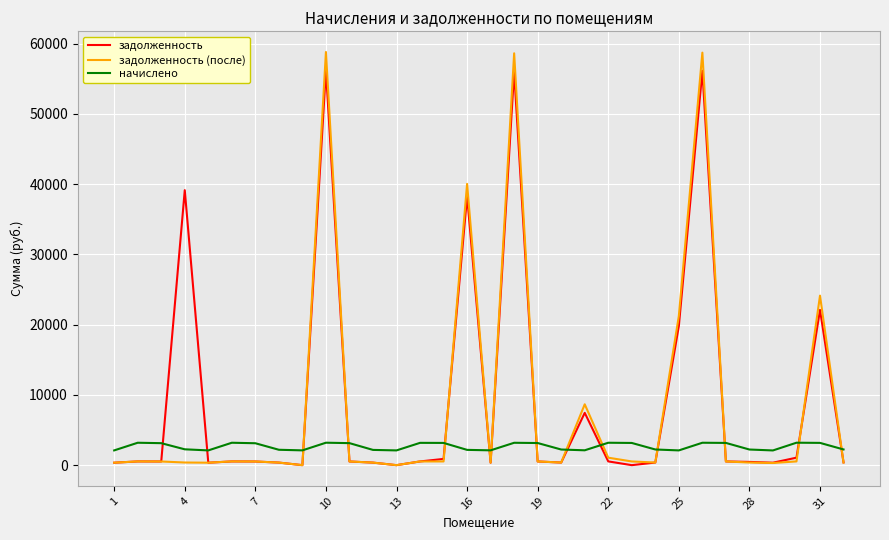

Which series has the largest range (max minus min)?

задолженность (после)